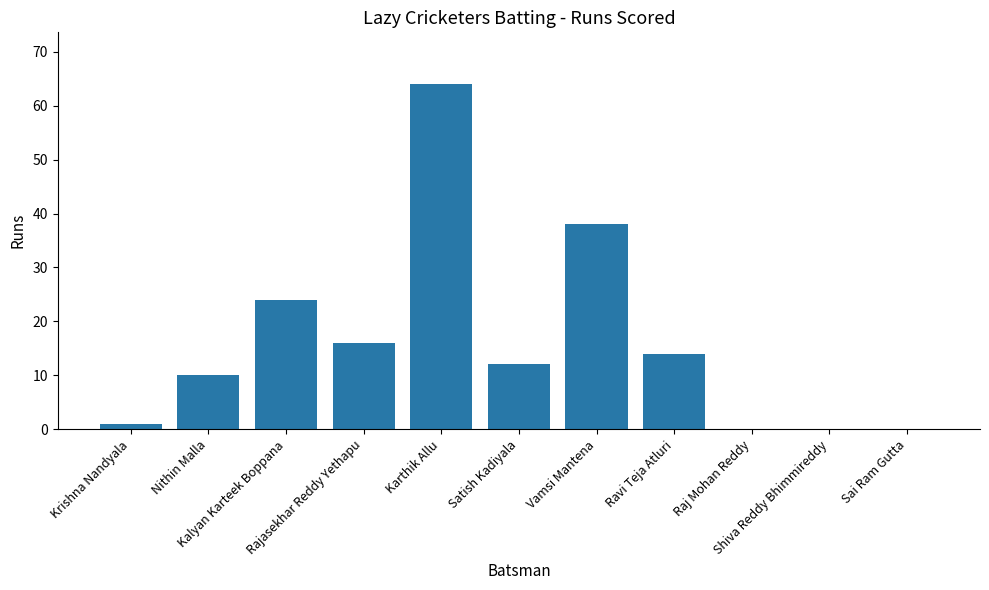

Between Shiva Reddy Bhimmireddy and Ravi Teja Atluri, which is larger?

Ravi Teja Atluri